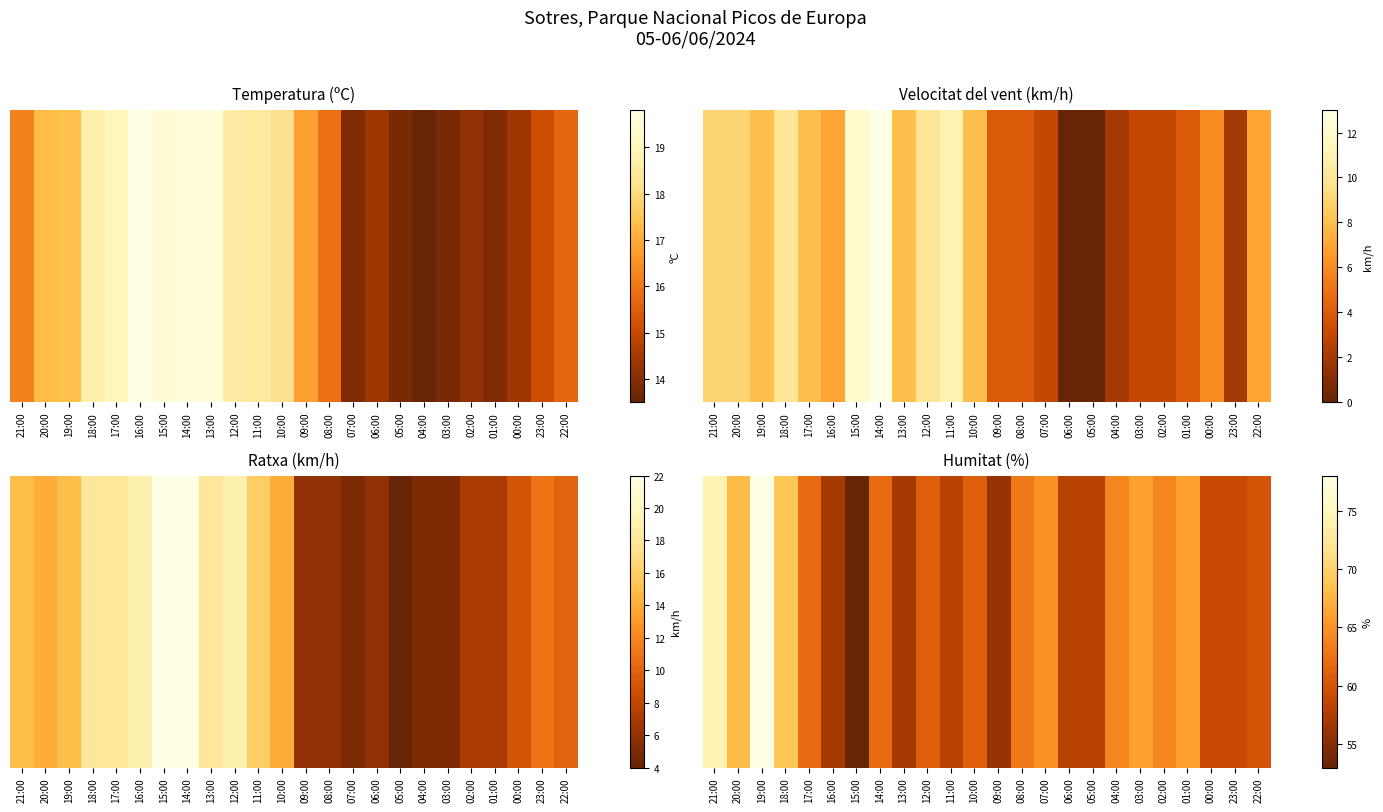

Reading left to right, what are all the values shown in this chart?

21:00=74	20:00=68	19:00=78	18:00=69	17:00=62	16:00=57	15:00=53	14:00=62	13:00=57	12:00=61	11:00=58	10:00=61	09:00=56	08:00=63	07:00=65	06:00=58	05:00=58	04:00=64	03:00=66	02:00=64	01:00=66	00:00=59	23:00=59	22:00=60